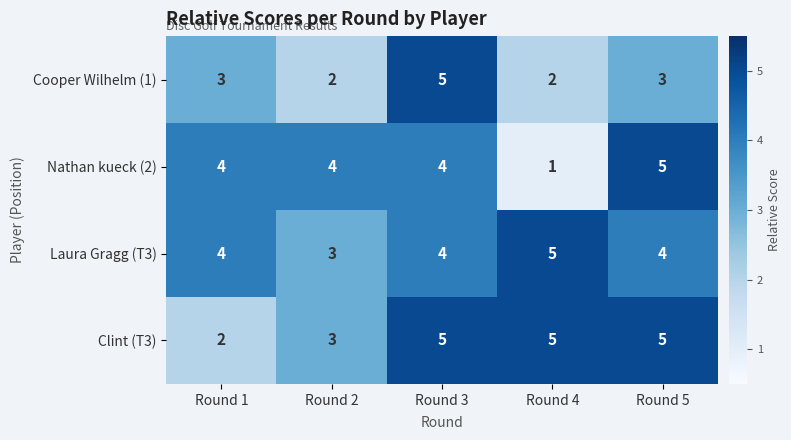

The Cooper Wilhelm (1) series shows 2 at Round 4. True or false?

True